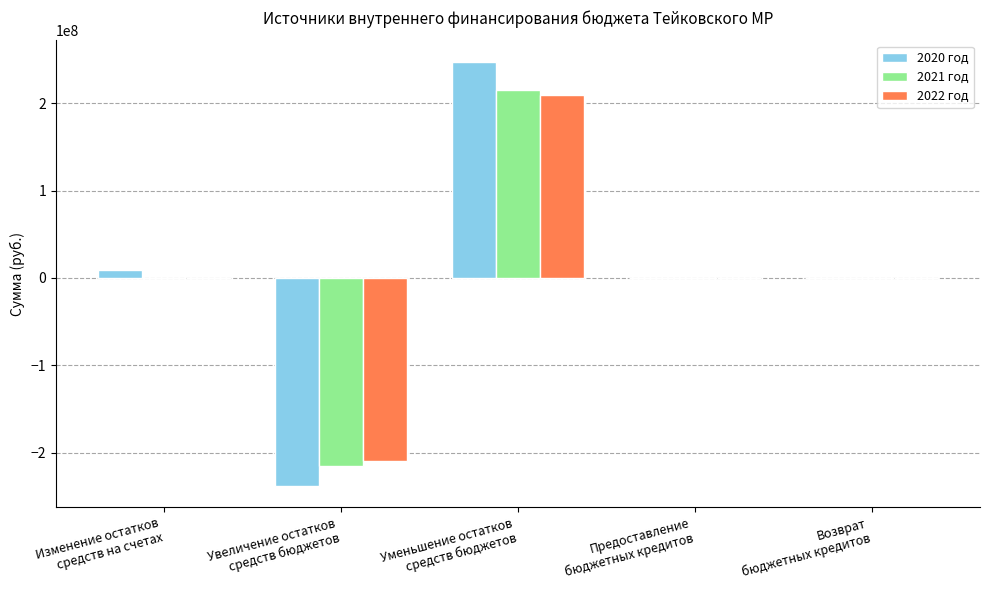

What is the sum of all 2020 год values?

18678314.6